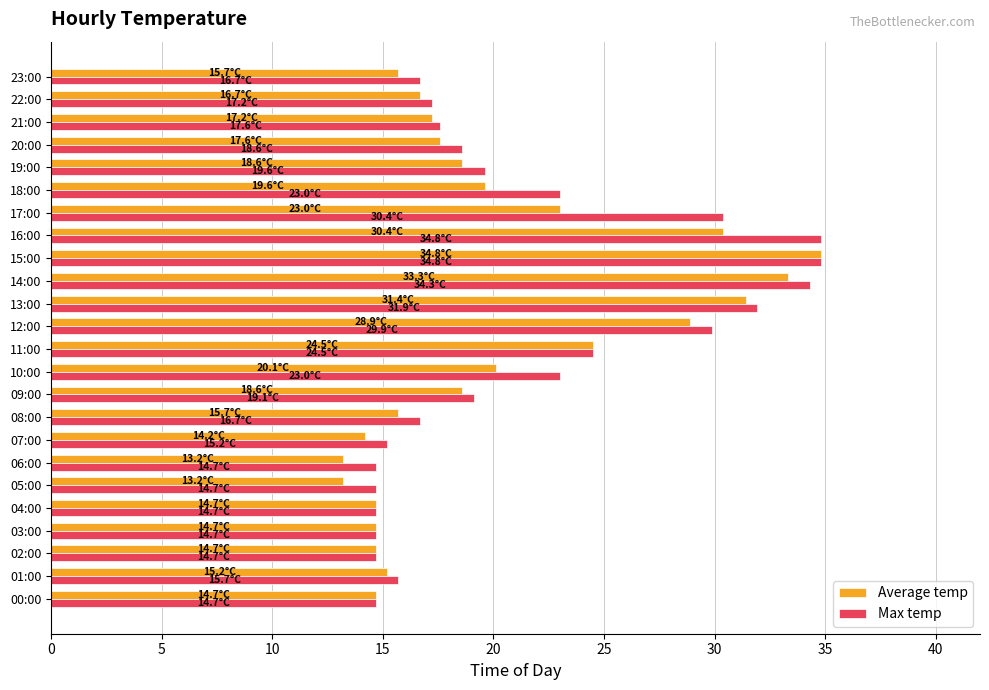

At how many categories does at least one series exceed 31?

4